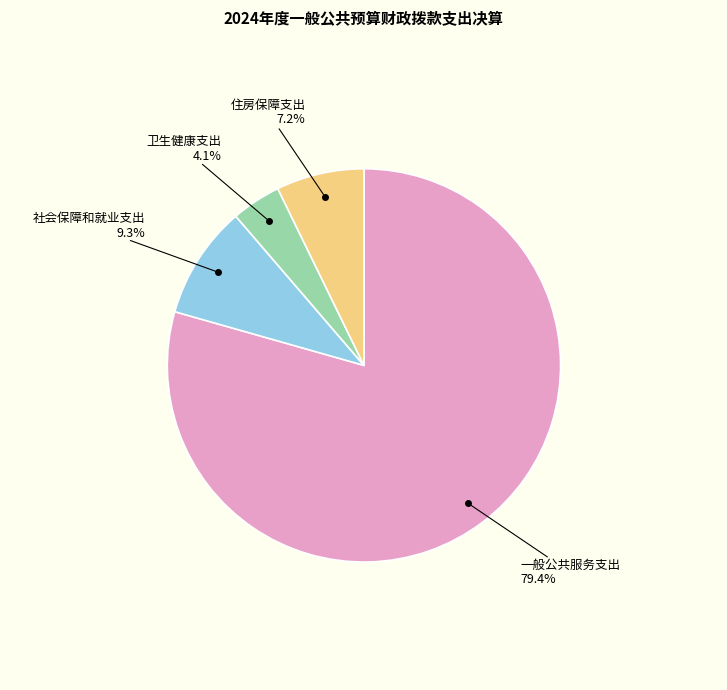

To the nearest percent, what is the difference between the largest and smallest slice percentages?

75%